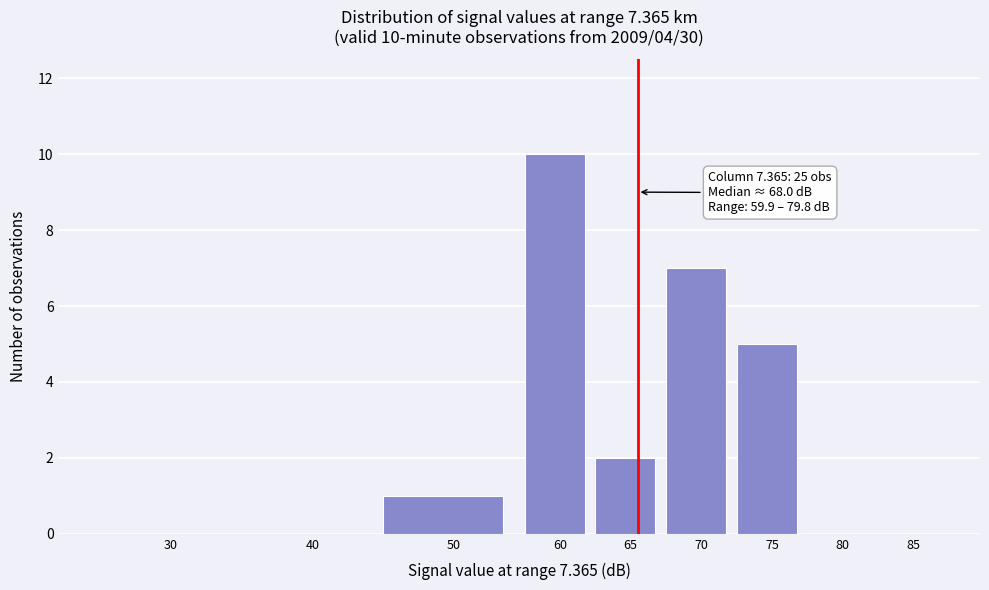

Reading left to right, list all the values displayed in this chart.

30=0	40=0	50=1	60=10	65=2	70=7	75=5	80=0	85=0